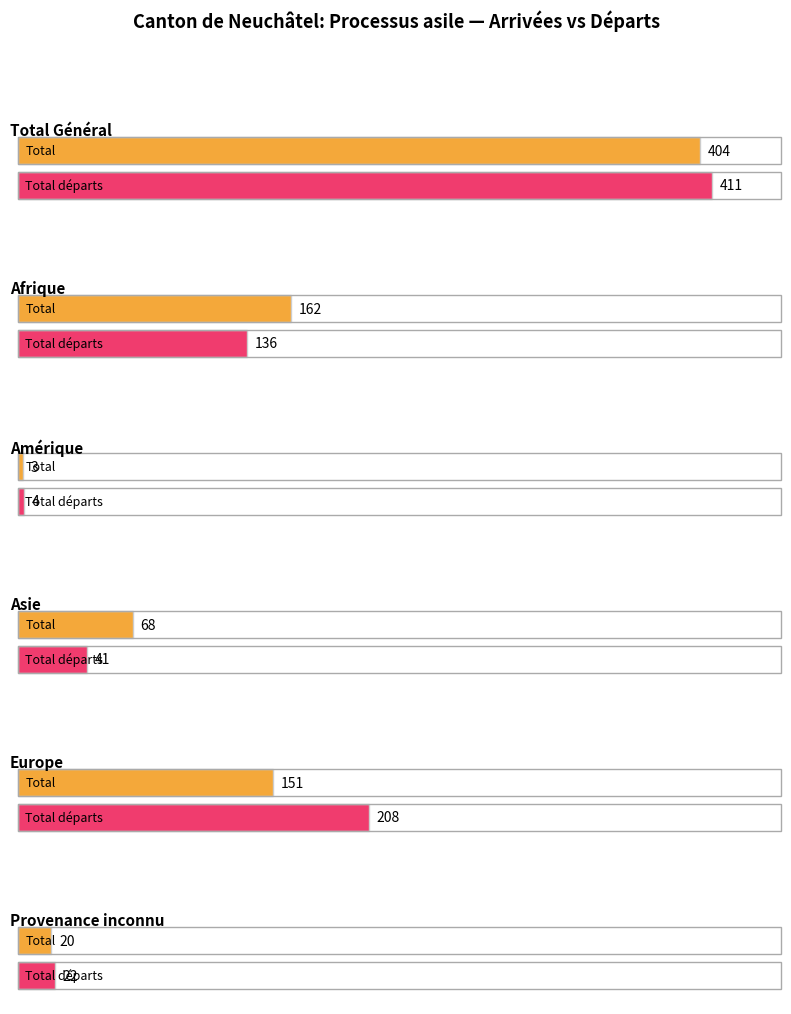

Which category has the highest value across all series?

Total Général